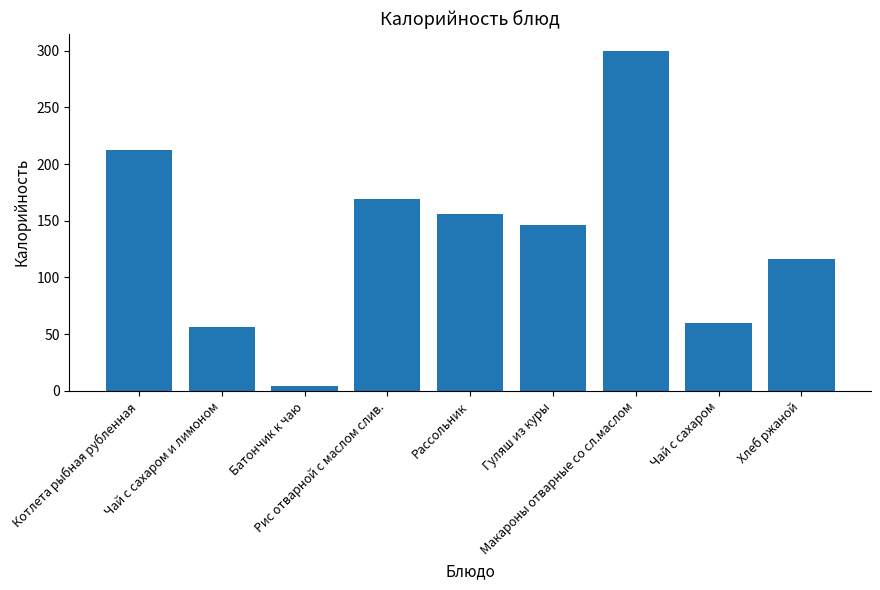

List the labels in order of value, largest first.

Макароны отварные со сл.маслом, Котлета рыбная рубленная, Рис отварной с маслом слив., Рассольник, Гуляш из куры, Хлеб ржаной, Чай с сахаром, Чай с сахаром и лимоном, Батончик к чаю